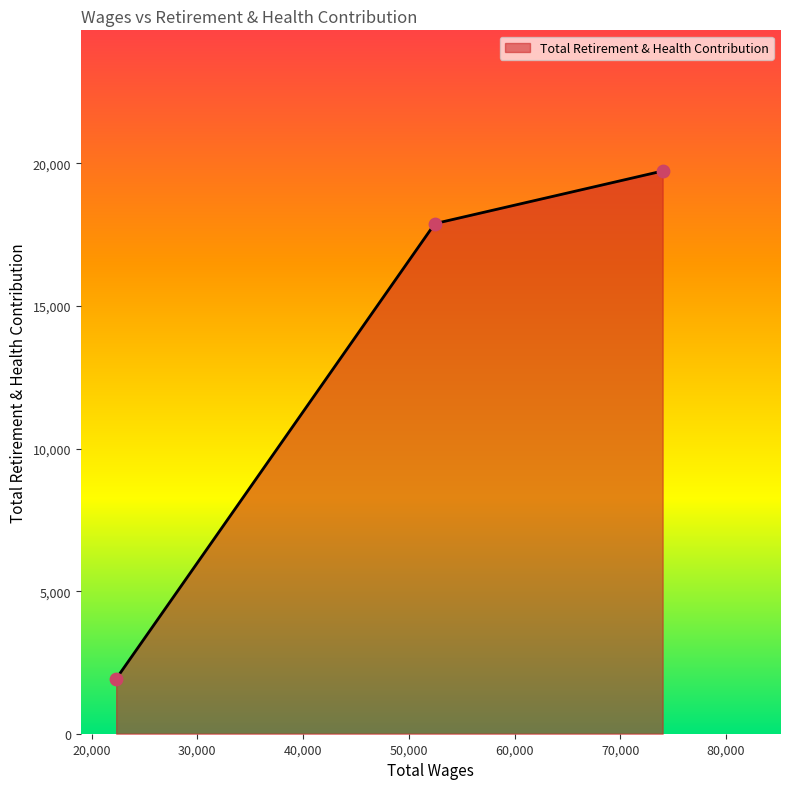

What is the minimum value shown in the chart?

1927